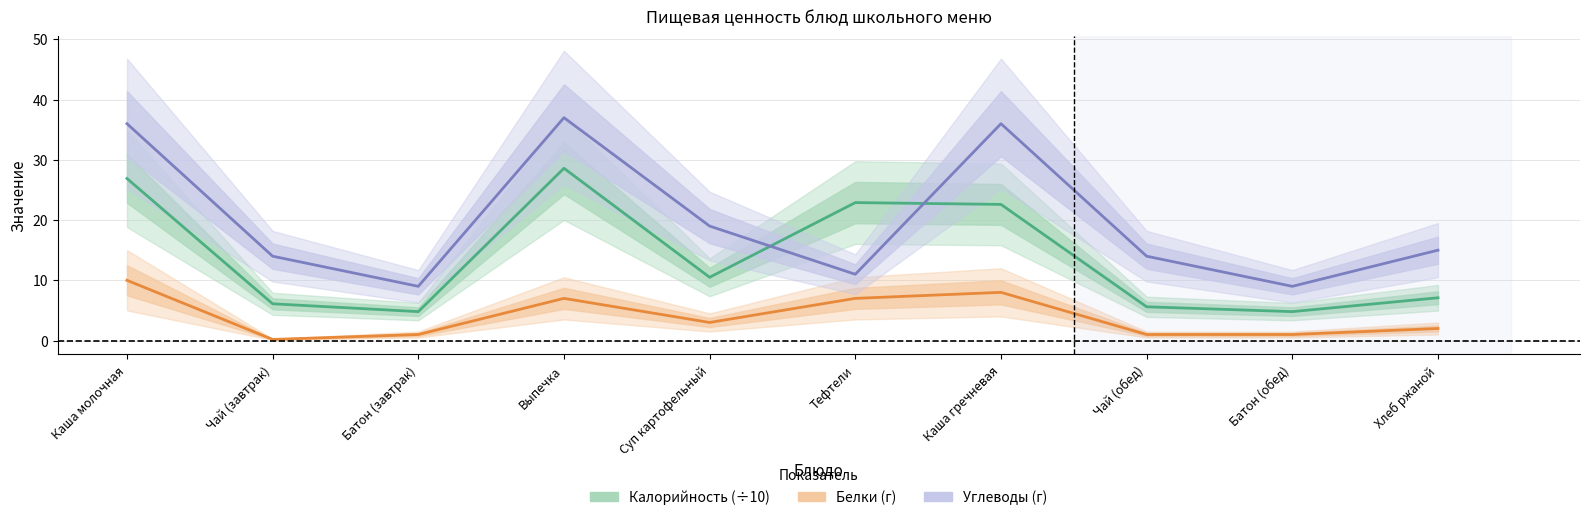

Which series has the largest total across all categories?

Углеводы (г)